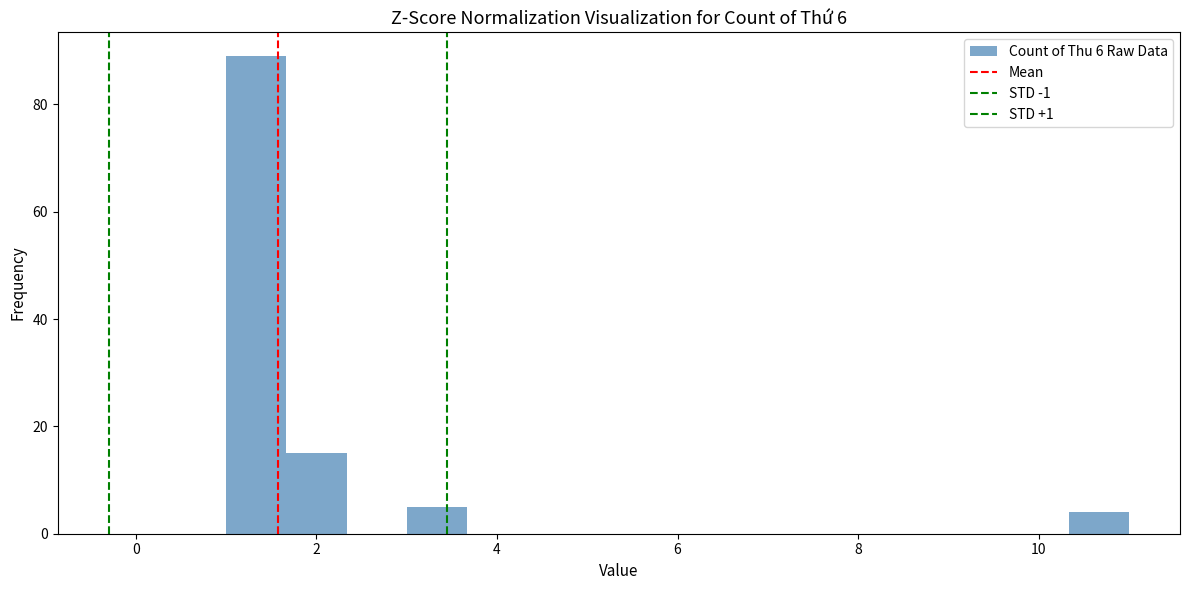

Around what value on the x-axis is the tallest bar? Give the approximate position of its centre, as read against the axis.

1.4